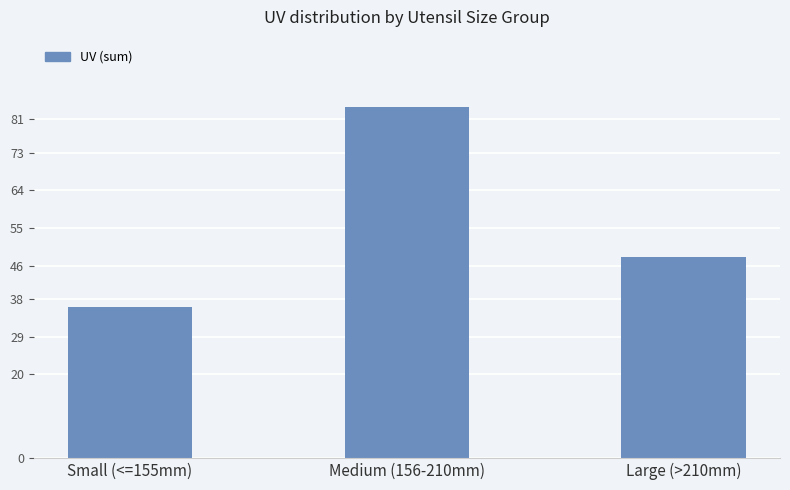

Reading left to right, list all the values displayed in this chart.

Small (<=155mm)=36	Medium (156-210mm)=84	Large (>210mm)=48